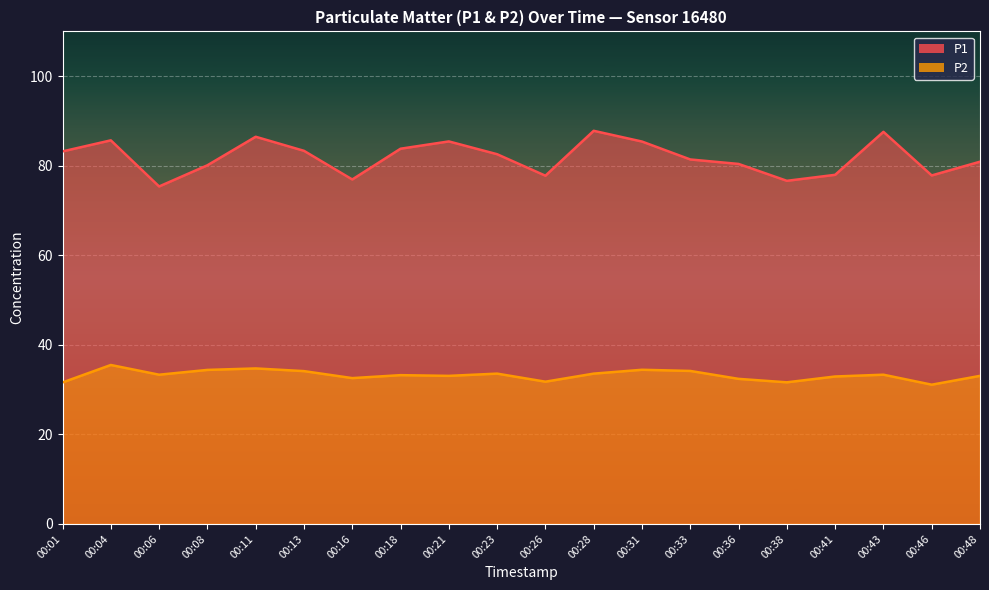

How many lines are shown in the chart?

2